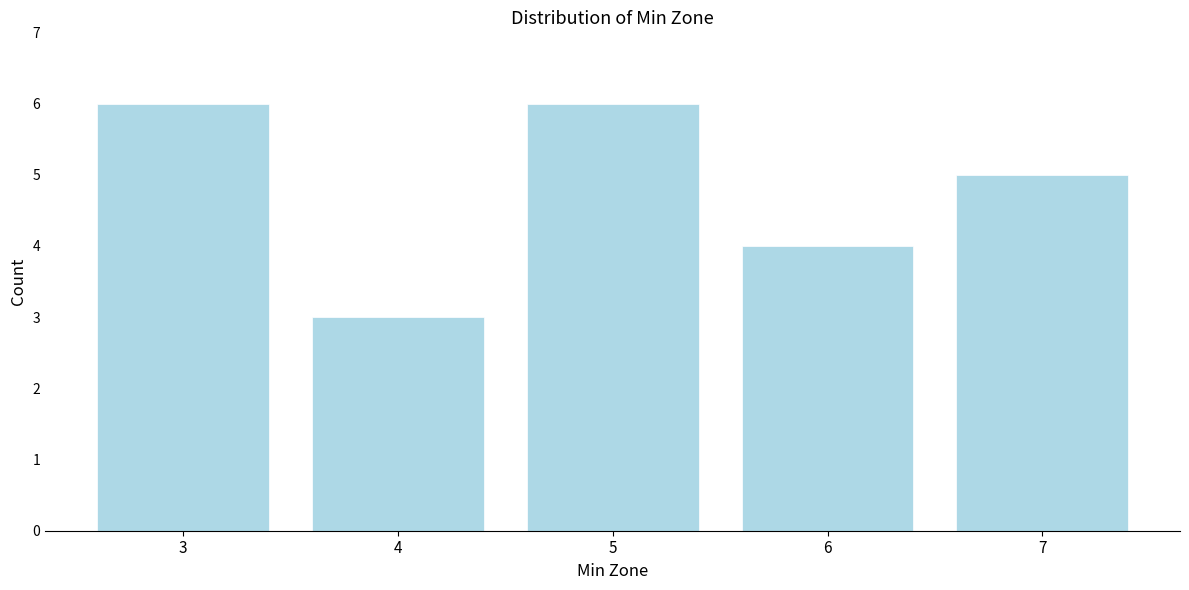

Reading left to right, list all the values displayed in this chart.

6	3	6	4	5